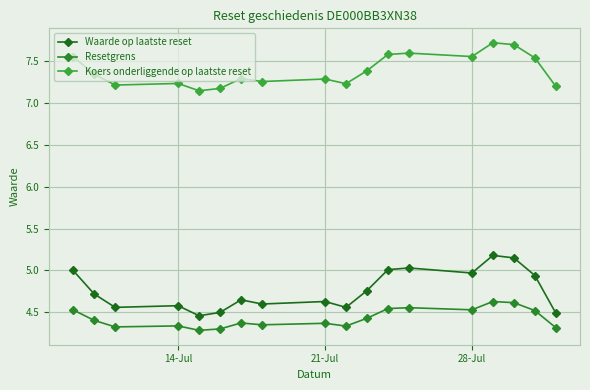

Reading left to right, what are all the values shown in this chart?

Waarde op laatste reset: 5.0	4.7	4.6	4.6	4.5	4.5	4.7	4.6	4.6	4.6	4.8	5.0	5.0	5.0	5.2	5.2	4.9	4.5
Resetgrens: 4.5	4.4	4.3	4.3	4.3	4.3	4.4	4.4	4.4	4.3	4.4	4.5	4.6	4.5	4.6	4.6	4.5	4.3
Koers onderliggende op laatste reset: 7.5	7.3	7.2	7.2	7.1	7.2	7.3	7.3	7.3	7.2	7.4	7.6	7.6	7.6	7.7	7.7	7.5	7.2